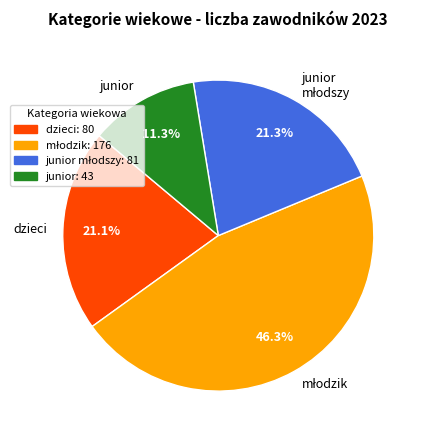

Which has a higher value, junior or dzieci?

dzieci